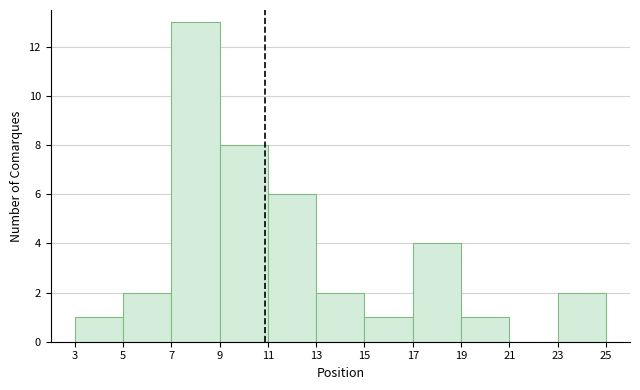

Which range on the x-axis has the tallest bar?

7 to 9